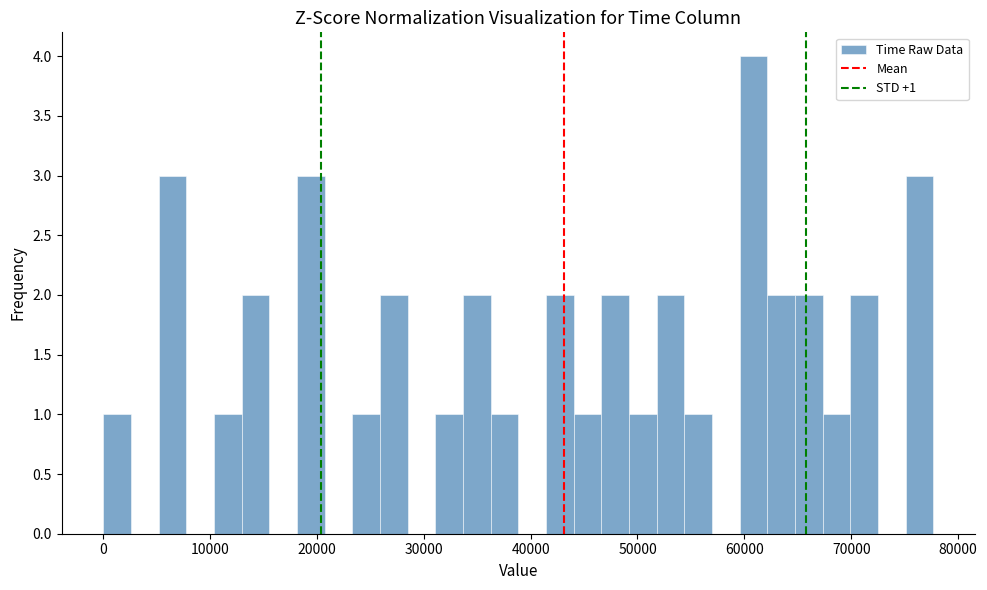

Read against the x-axis, roughly where is the centre of the tallest bar?

61000